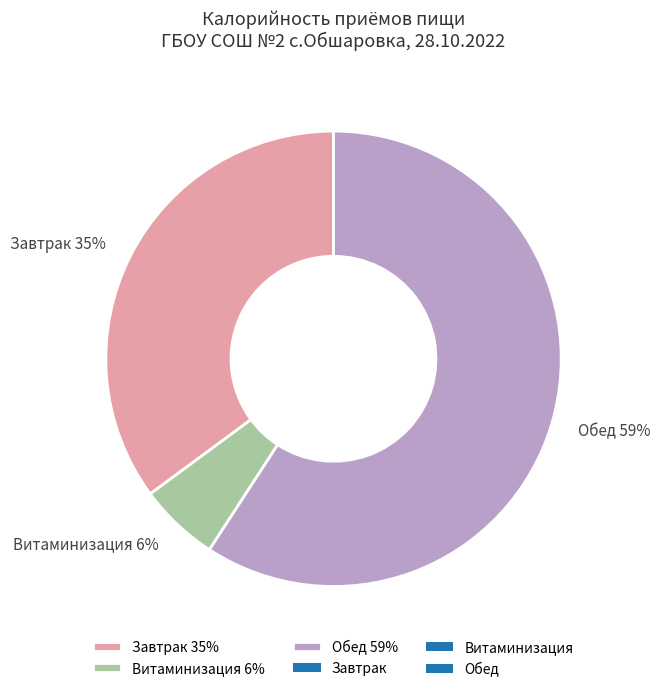

Count the number of slices in the pie.

3